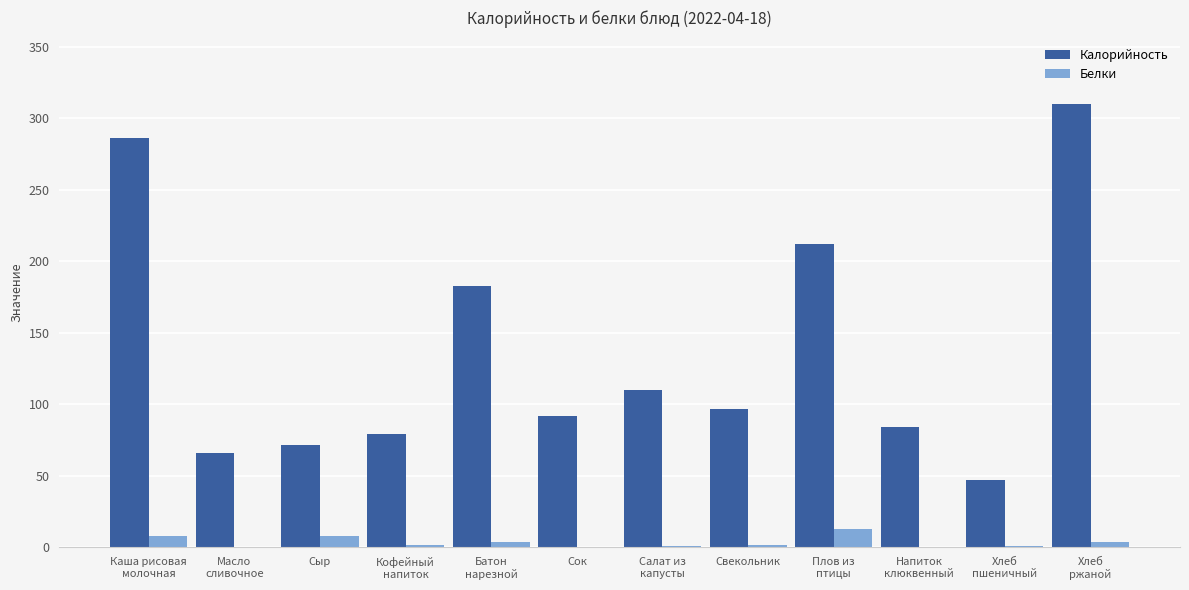

What is the sum of all Калорийность values?

1638